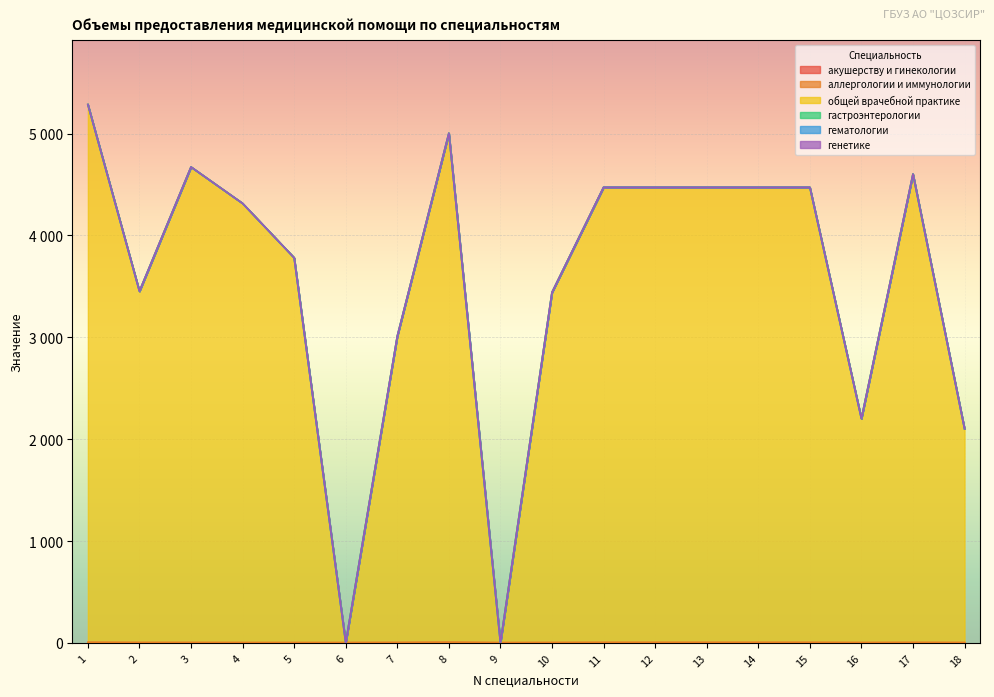

At how many categories does at least one series exceed 129?

16